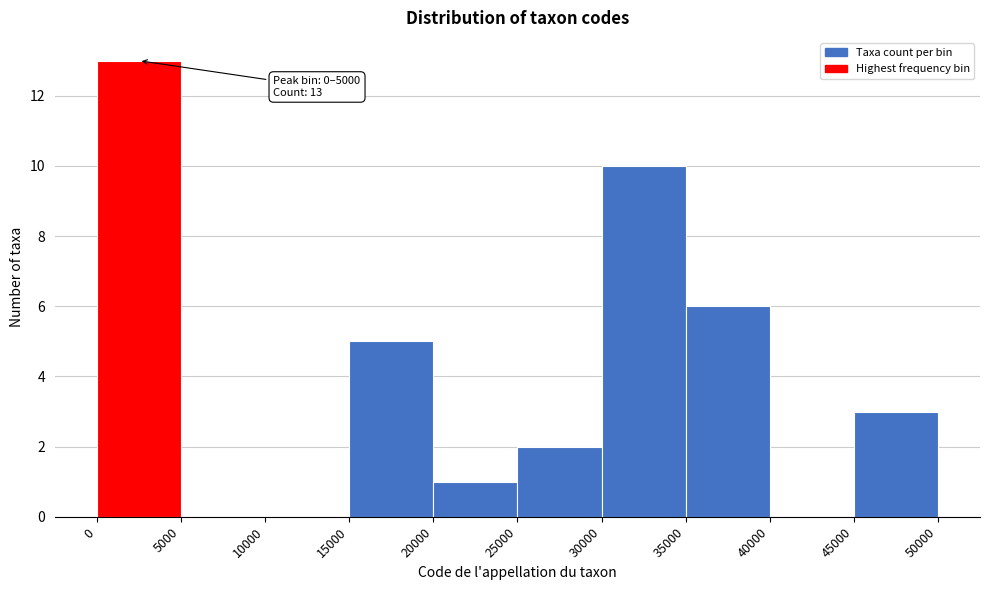

Which range on the x-axis has the tallest bar?

0 to 5000